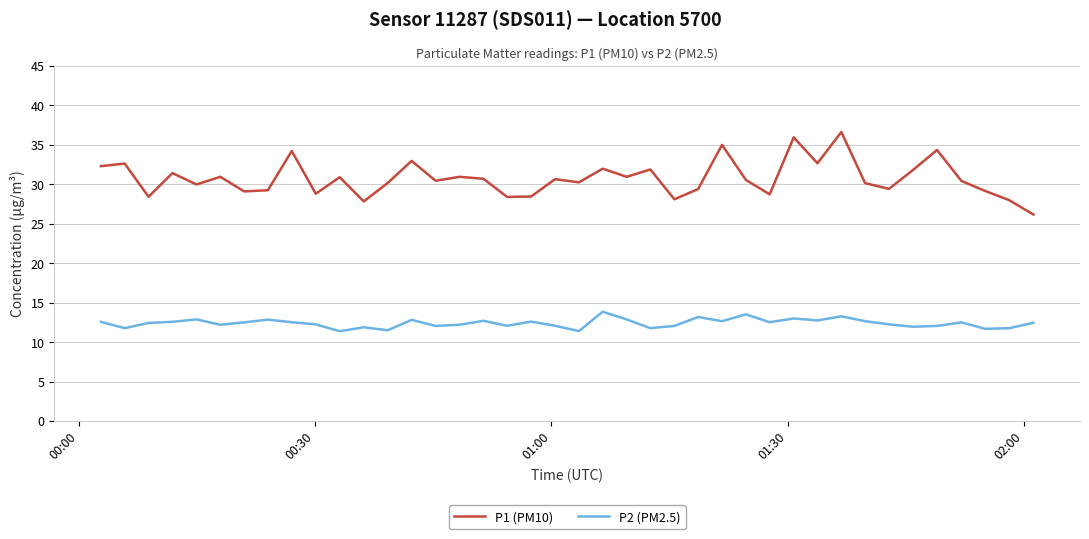

What is the difference between the maximum and minimum values in the P2 (PM2.5) series?

2.5